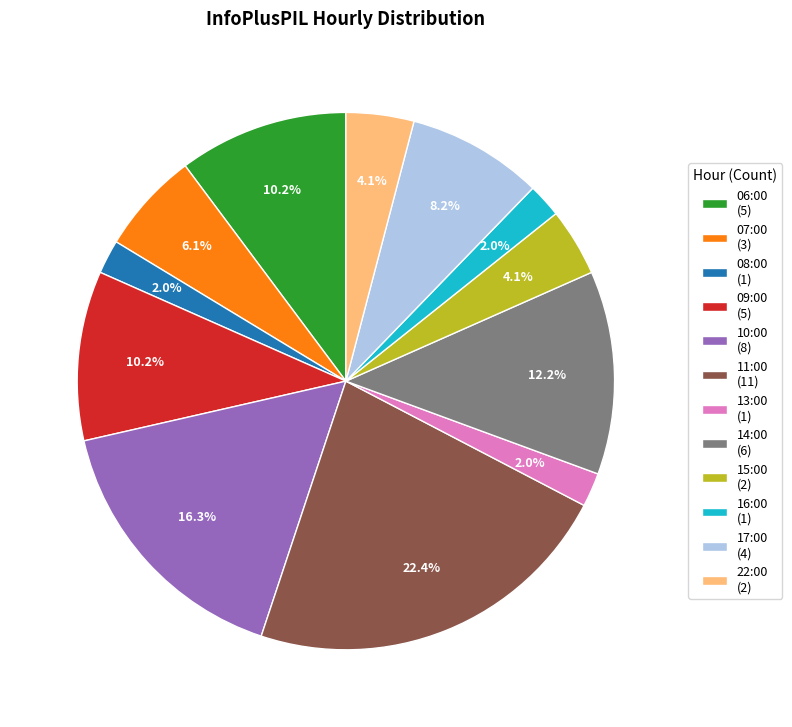

How much of the chart is everything except 14:00 (6)?

87.8%